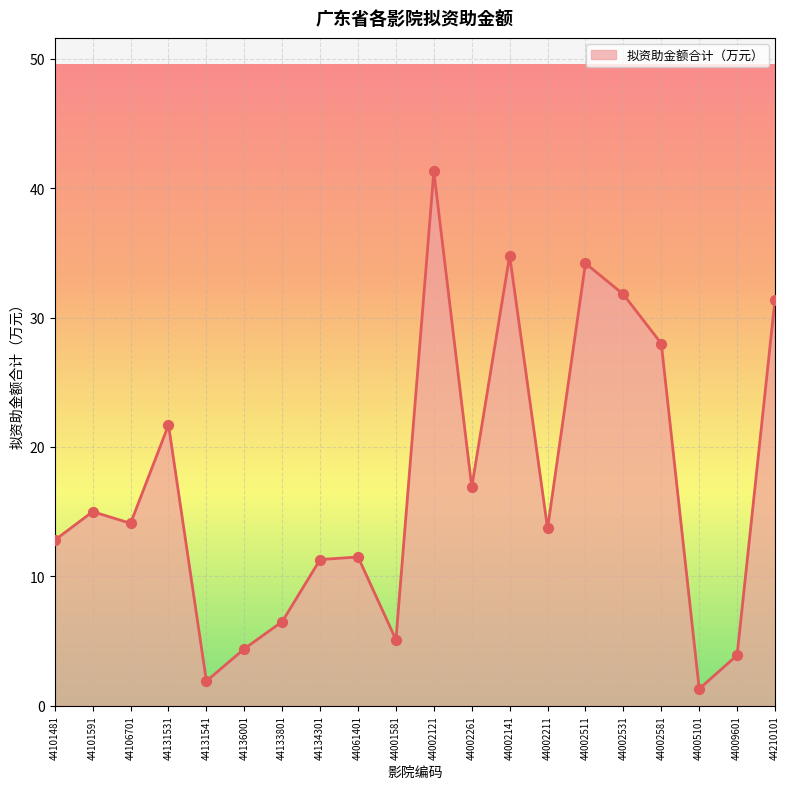

What is the ratio of the value at 44009601 to the value at 44001581?

0.8